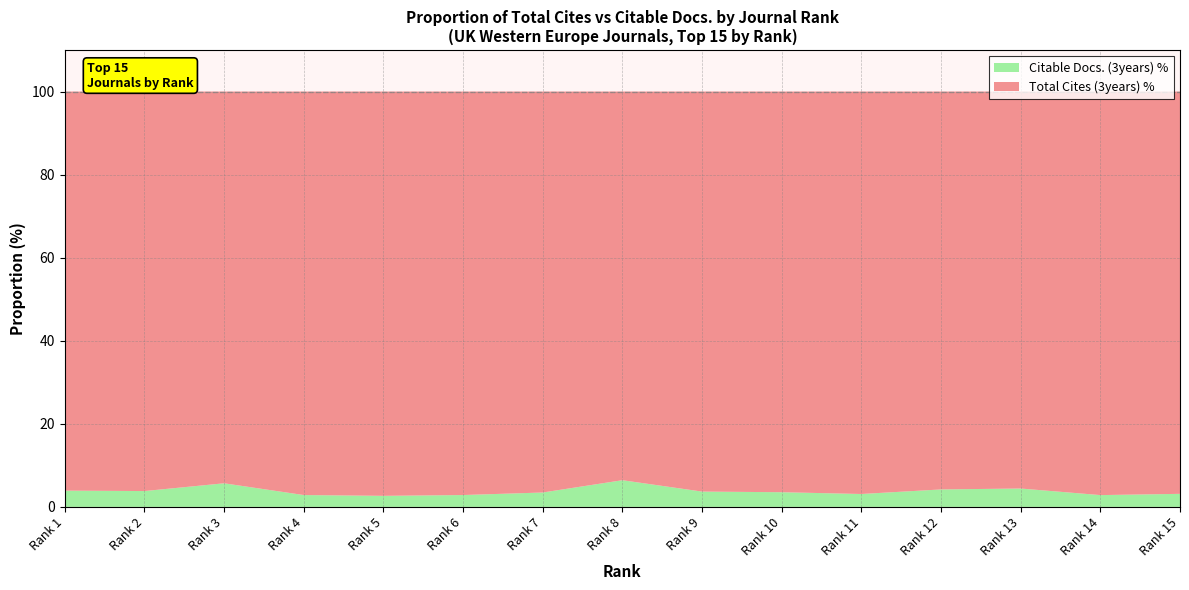

Reading left to right, list all the values displayed in this chart.

Total Cites (3years): 9291	11990	31704	11965	4162	4956	17221	3144	3470	4414	2244	9240	78959	10724	3478
Citable Docs. (3years): 379	476	1912	352	114	146	619	216	133	162	72	406	3659	314	113